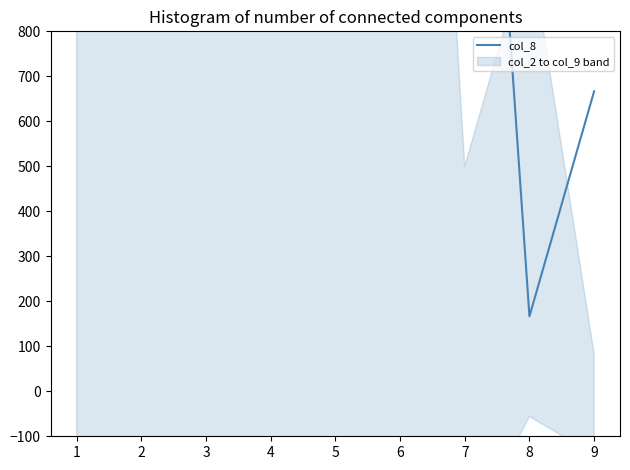

Where is the first local minimum?

5